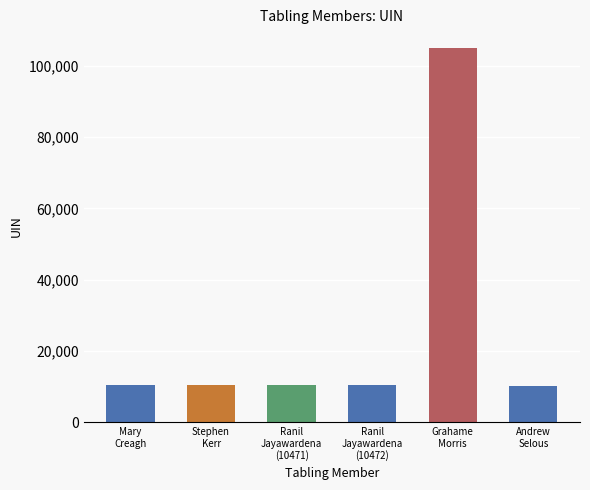

Approximately how many times larger is the value at Andrew
Selous compared to Ranil
Jayawardena
(10471)?

1.0